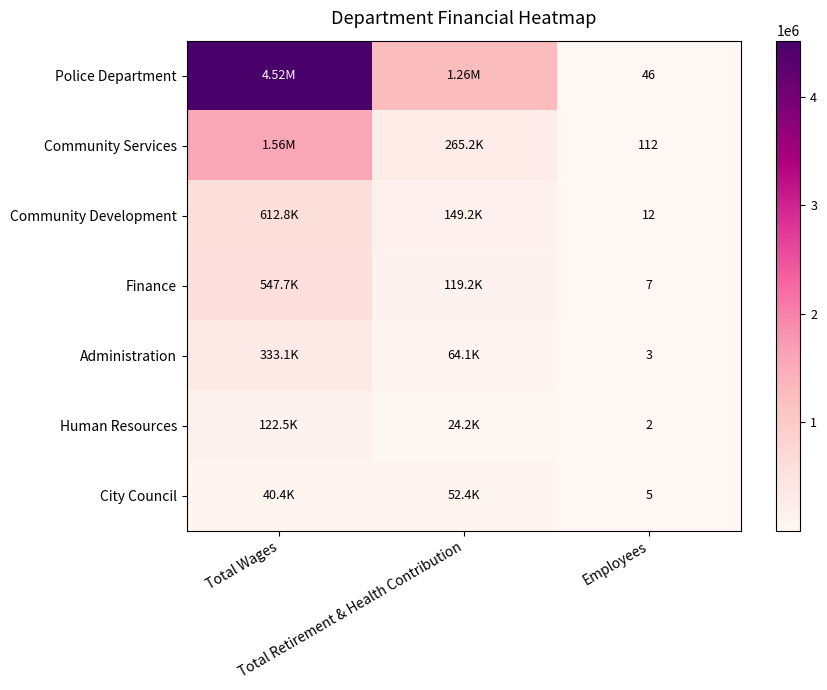

What is the sum of all Police Department values?

5773792